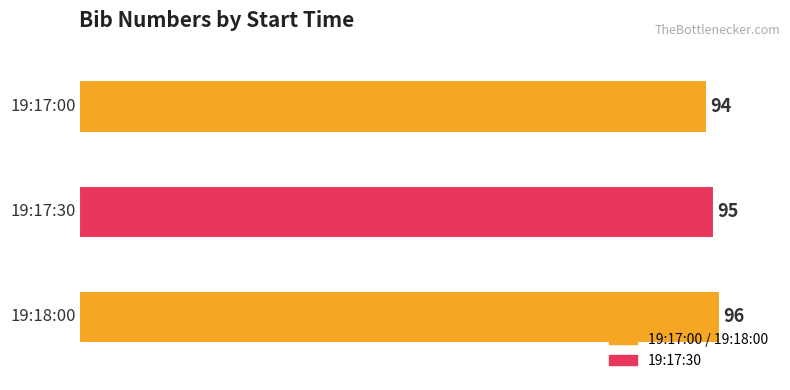

True or false: the data shows 21 at 19:18:00.

False